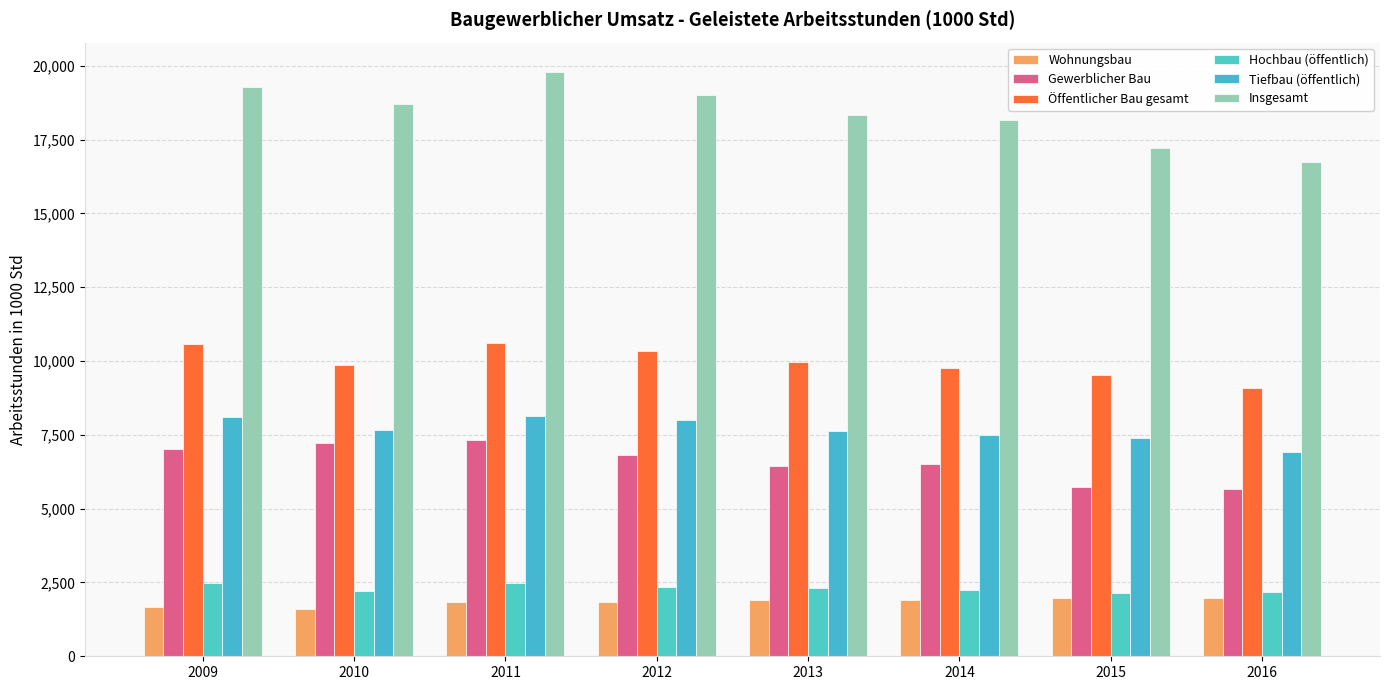

At which category is the sum across all series the highest?

2011